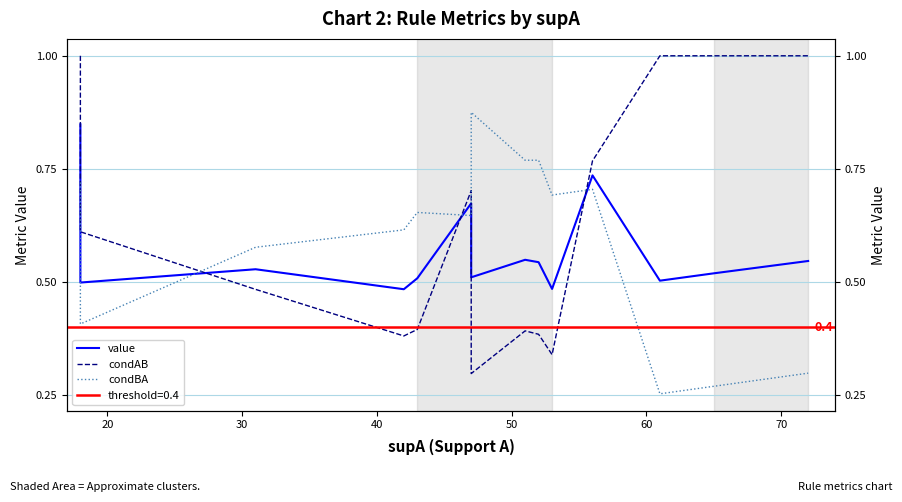

How many condAB values are between 0 and 1?

20